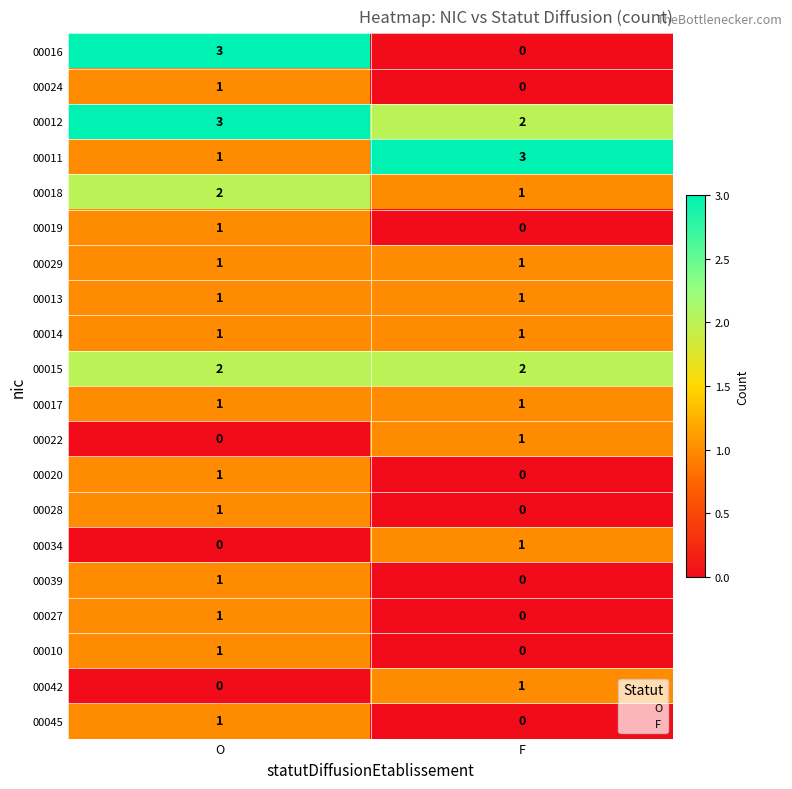

Which series has the widest spread of values?

00016